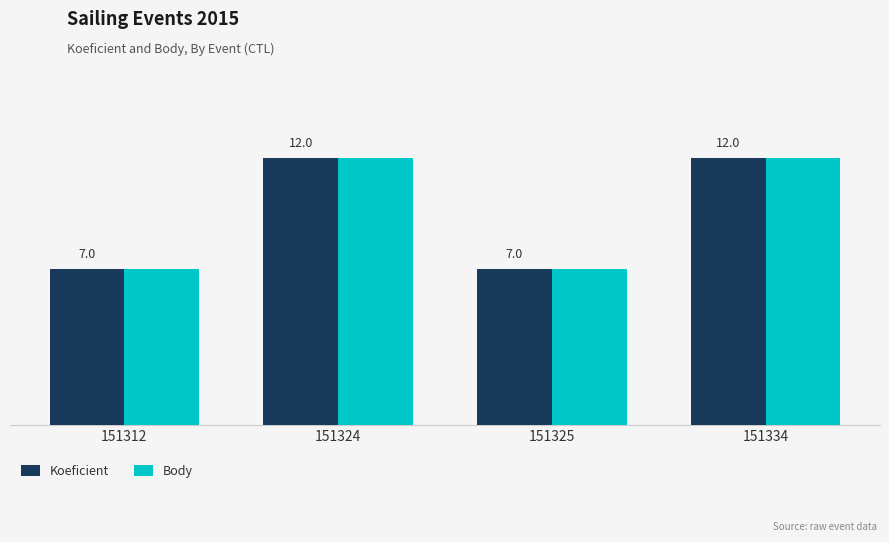

Is the value of Koeficient at 151334 greater than the value of Body at 151312?

Yes